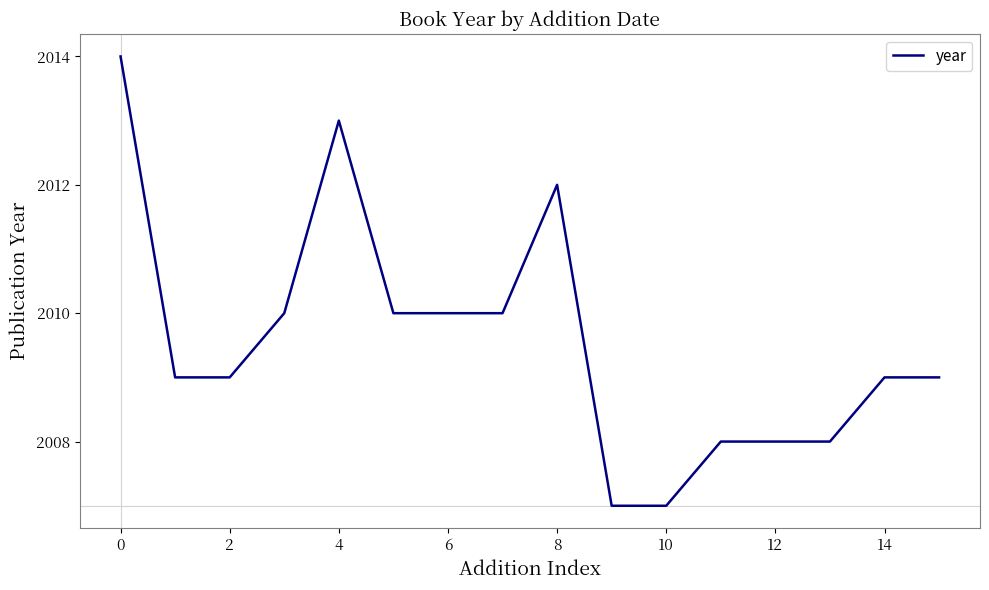

What is the difference between the maximum and minimum values?

7